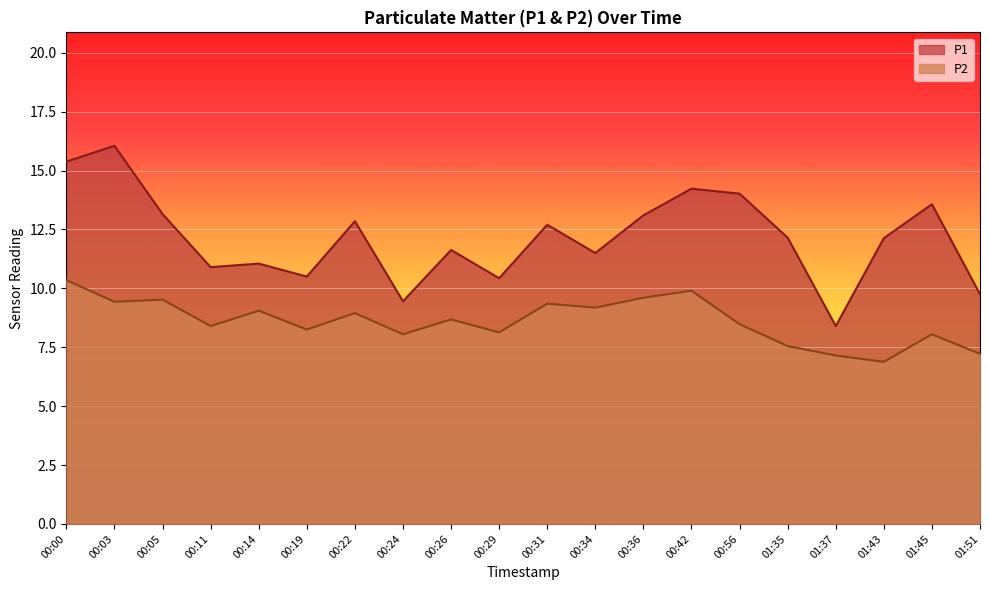

True or false: P1 has a value of 14.2 at 00:42.

True